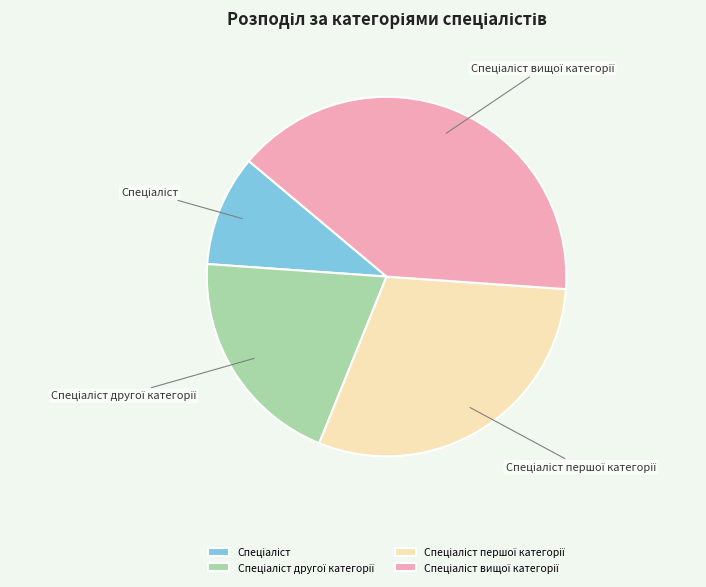

Does any single category account for the majority?

No